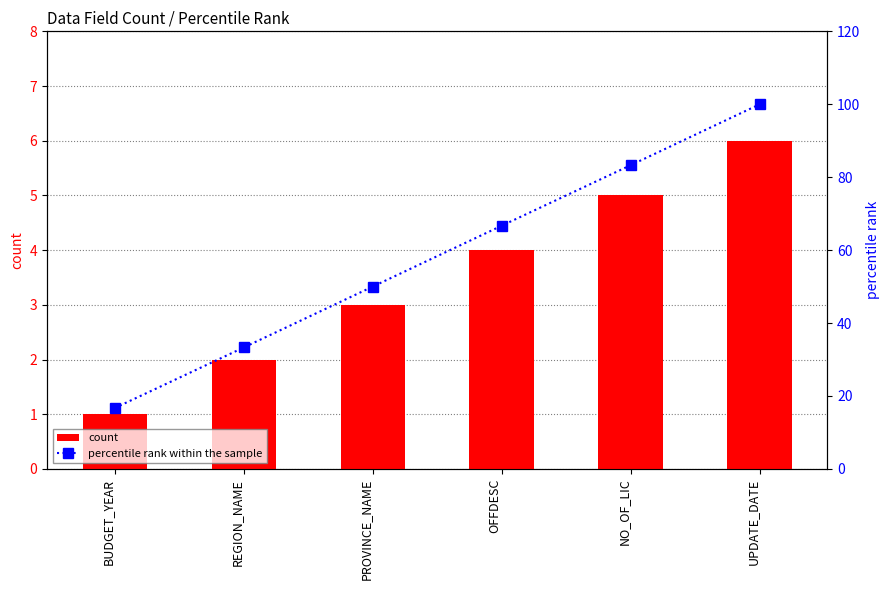

The value of count at OFFDESC is 2. True or false?

False